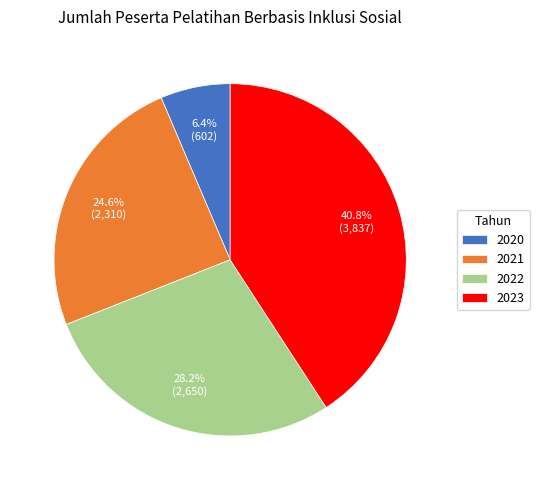

True or false: 2021 accounts for 38% of the total.

False